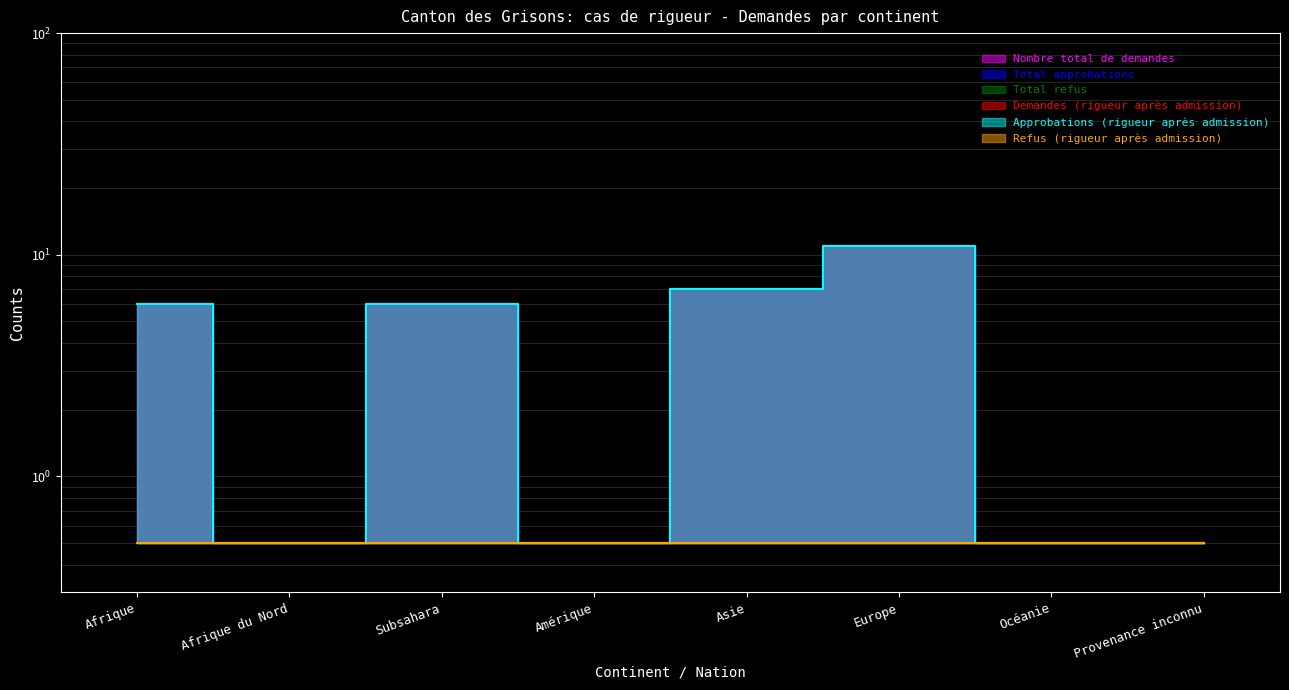

What is the smallest value displayed?

0.5